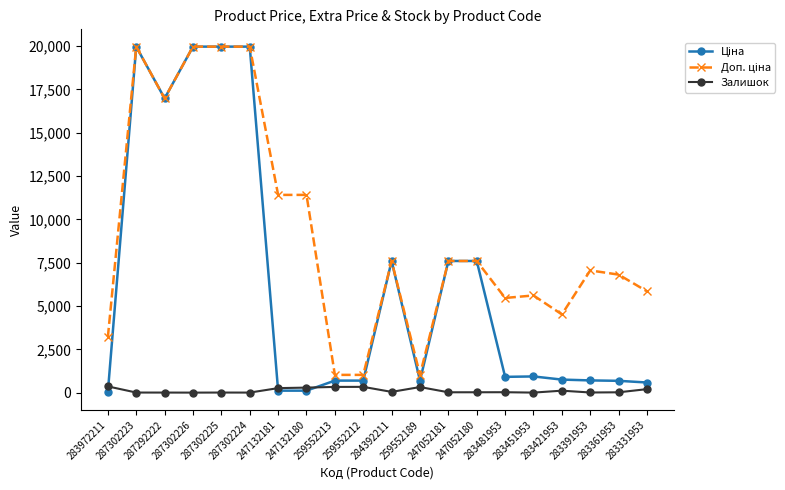

What is the maximum value shown in the chart?

19964.2